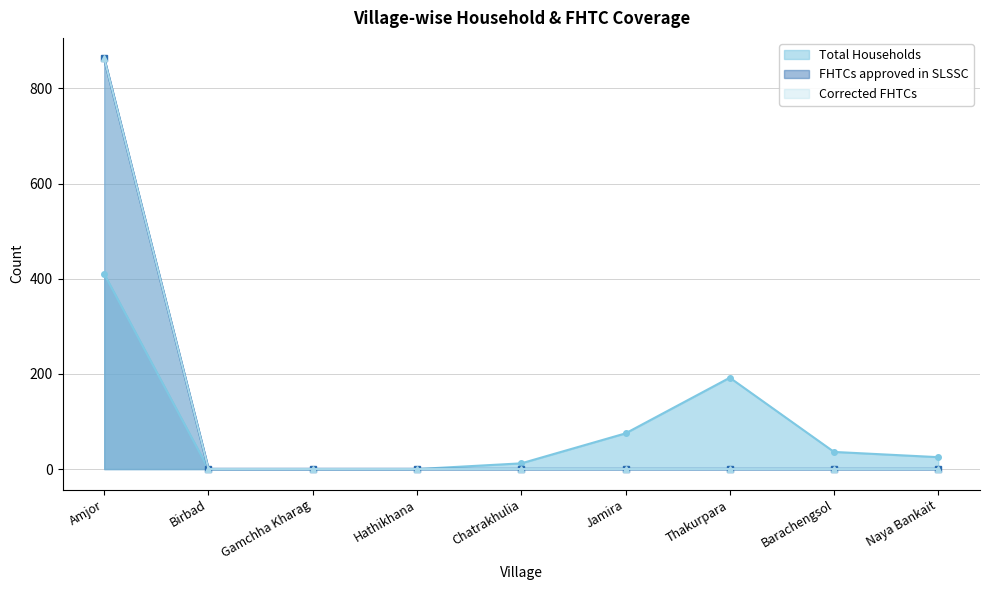

At Amjor, list the series in order from smallest to largest.

Total Households, FHTCs approved in SLSSC, Corrected FHTCs